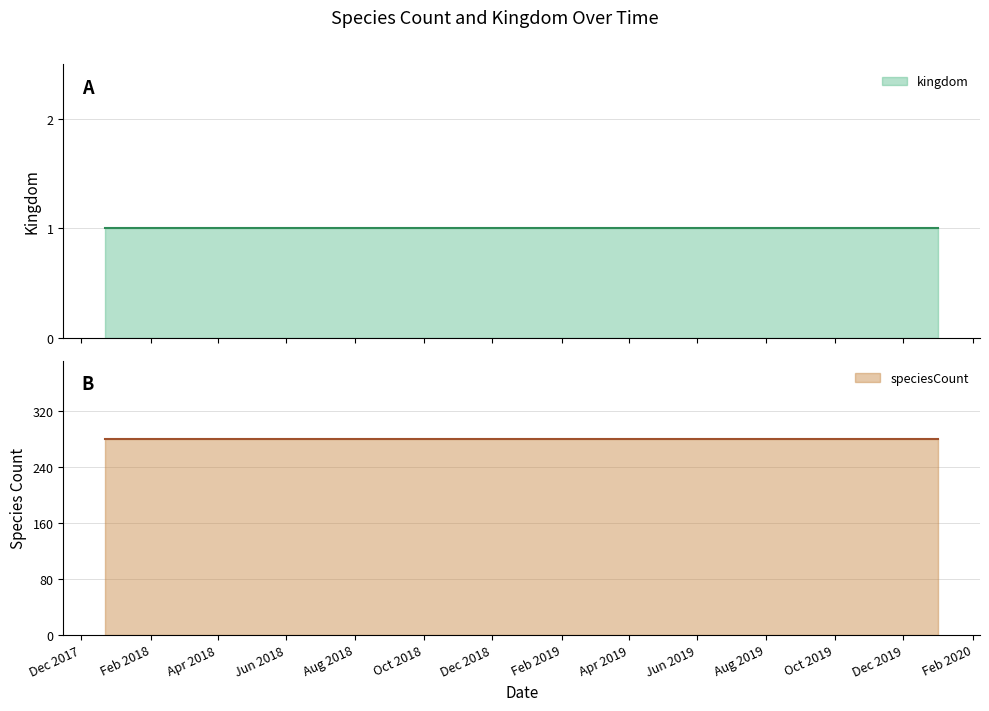

Rank the series at 2017-12-22 from lowest to highest value.

kingdom, speciesCount